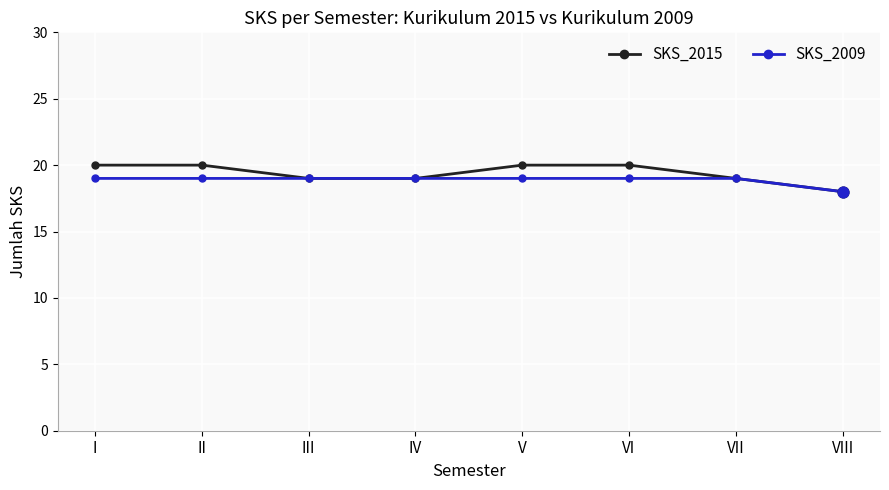

Is the value of SKS_2009 at VI greater than the value of SKS_2015 at II?

No